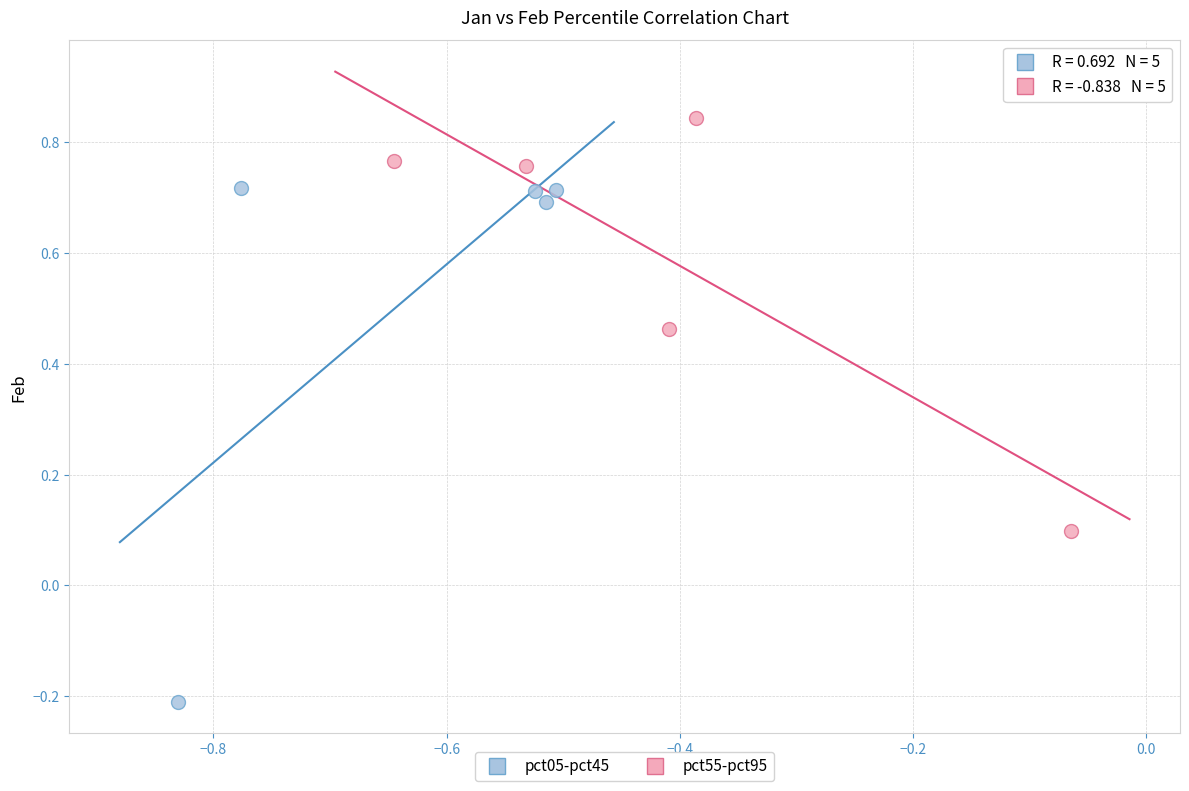

Which series reaches the minimum Y coordinate?

pct05-pct45